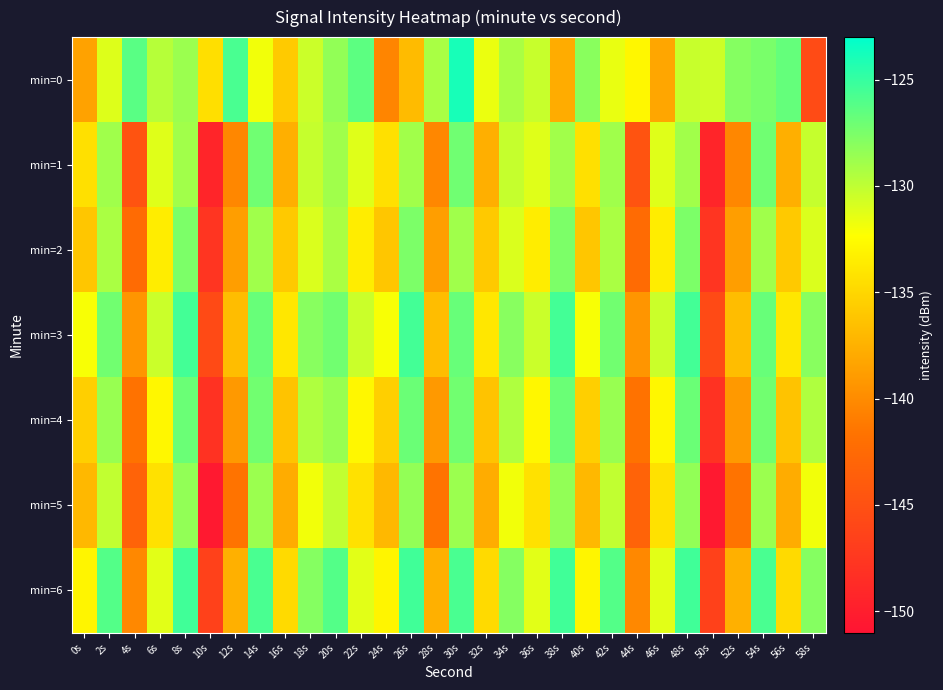

Reading left to right, list all the values displayed in this chart.

min=0: 0s=-138.5	2s=-131.1	4s=-126.3	6s=-129.7	8s=-128.7	10s=-134.4	12s=-125.7	14s=-131.9	16s=-135.8	18s=-130.5	20s=-128.4	22s=-126.4	24s=-140.4	26s=-136.8	28s=-129.2	30s=-123.9	32s=-131.6	34s=-129.2	36s=-130.3	38s=-137.8	40s=-128.1	42s=-131.6	44s=-132.8	46s=-138.2	48s=-130.3	50s=-130.5	52s=-127.9	54s=-127.5	56s=-126.7	58s=-145.5
min=1: 0s=-134.3	2s=-128.9	4s=-144.7	6s=-131.2	8s=-128.9	10s=-149.3	12s=-140.3	14s=-127.1	16s=-137.6	18s=-130.3	20s=-128.9	22s=-131.2	24s=-134.3	26s=-128.9	28s=-140.3	30s=-127.1	32s=-137.6	34s=-130.3	36s=-131.2	38s=-128.9	40s=-134.3	42s=-128.9	44s=-144.7	46s=-131.2	48s=-128.9	50s=-149.3	52s=-140.3	54s=-127.1	56s=-137.6	58s=-130.3
min=2: 0s=-136.1	2s=-129.2	4s=-142.3	6s=-133.5	8s=-127.6	10s=-147.7	12s=-138.8	14s=-128.9	16s=-135.9	18s=-131.0	20s=-129.2	22s=-133.5	24s=-136.1	26s=-127.6	28s=-138.8	30s=-128.9	32s=-135.9	34s=-131.0	36s=-133.5	38s=-127.6	40s=-136.1	42s=-129.2	44s=-142.3	46s=-133.5	48s=-127.6	50s=-147.7	52s=-138.8	54s=-128.9	56s=-135.9	58s=-131.0
min=3: 0s=-132.1	2s=-127.2	4s=-139.3	6s=-130.4	8s=-125.5	10s=-145.6	12s=-136.7	14s=-126.8	16s=-133.9	18s=-128.0	20s=-127.2	22s=-130.4	24s=-132.1	26s=-125.5	28s=-136.7	30s=-126.8	32s=-133.9	34s=-128.0	36s=-130.4	38s=-125.5	40s=-132.1	42s=-127.2	44s=-139.3	46s=-130.4	48s=-125.5	50s=-145.6	52s=-136.7	54s=-126.8	56s=-133.9	58s=-128.0
min=4: 0s=-135.5	2s=-128.6	4s=-141.7	6s=-132.8	8s=-126.9	10s=-148.0	12s=-139.1	14s=-127.2	16s=-136.3	18s=-129.4	20s=-128.6	22s=-132.8	24s=-135.5	26s=-126.9	28s=-139.1	30s=-127.2	32s=-136.3	34s=-129.4	36s=-132.8	38s=-126.9	40s=-135.5	42s=-128.6	44s=-141.7	46s=-132.8	48s=-126.9	50s=-148.0	52s=-139.1	54s=-127.2	56s=-136.3	58s=-129.4
min=5: 0s=-137.0	2s=-130.1	4s=-143.2	6s=-134.3	8s=-128.4	10s=-150.5	12s=-141.6	14s=-128.7	16s=-137.8	18s=-131.9	20s=-130.1	22s=-134.3	24s=-137.0	26s=-128.4	28s=-141.6	30s=-128.7	32s=-137.8	34s=-131.9	36s=-134.3	38s=-128.4	40s=-137.0	42s=-130.1	44s=-143.2	46s=-134.3	48s=-128.4	50s=-150.5	52s=-141.6	54s=-128.7	56s=-137.8	58s=-131.9
min=6: 0s=-133.0	2s=-126.1	4s=-140.2	6s=-131.3	8s=-125.4	10s=-146.5	12s=-137.6	14s=-125.7	16s=-134.8	18s=-127.9	20s=-126.1	22s=-131.3	24s=-133.0	26s=-125.4	28s=-137.6	30s=-125.7	32s=-134.8	34s=-127.9	36s=-131.3	38s=-125.4	40s=-133.0	42s=-126.1	44s=-140.2	46s=-131.3	48s=-125.4	50s=-146.5	52s=-137.6	54s=-125.7	56s=-134.8	58s=-127.9